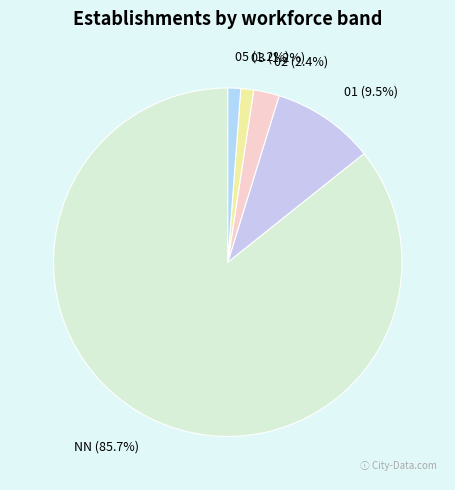

To the nearest percent, what is the combined percentage of 02 and NN?

88%